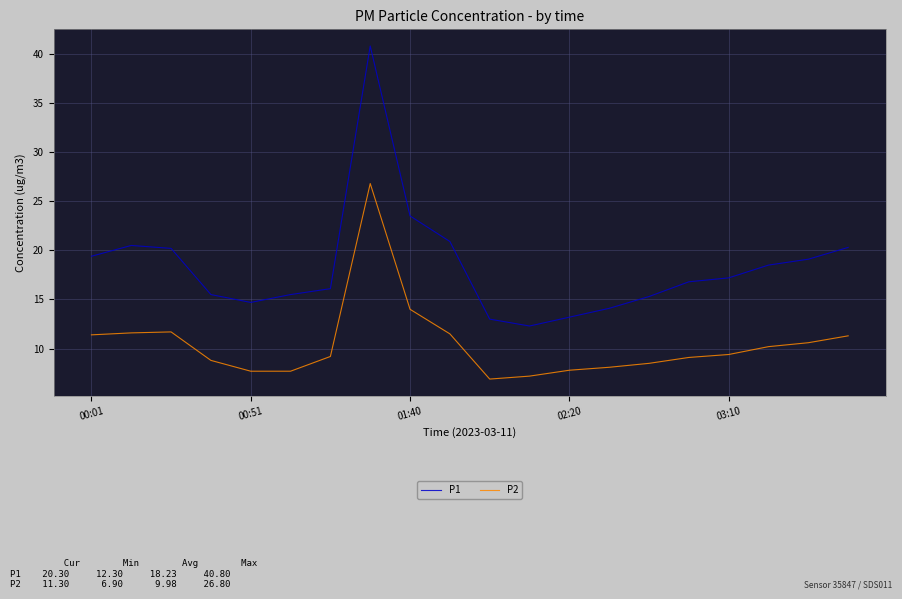

Rank the series by their average value, from lowest to highest.

P2, P1